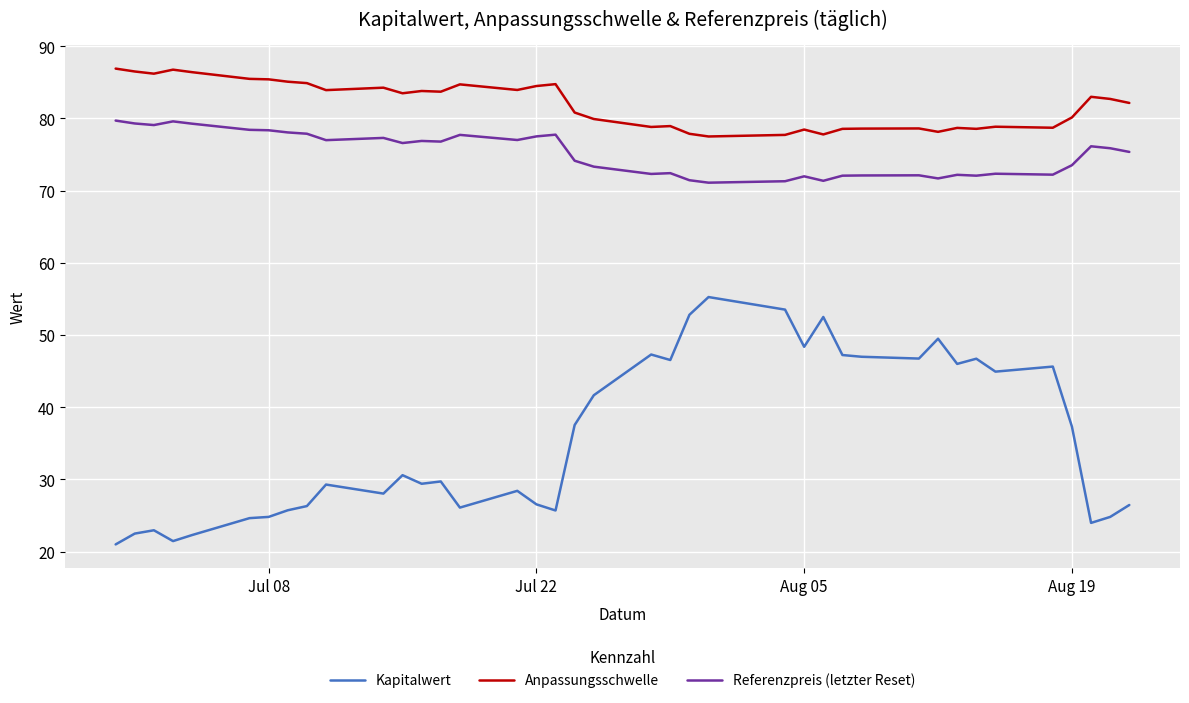

What is the maximum value for Referenzpreis (letzter Reset)?

79.7